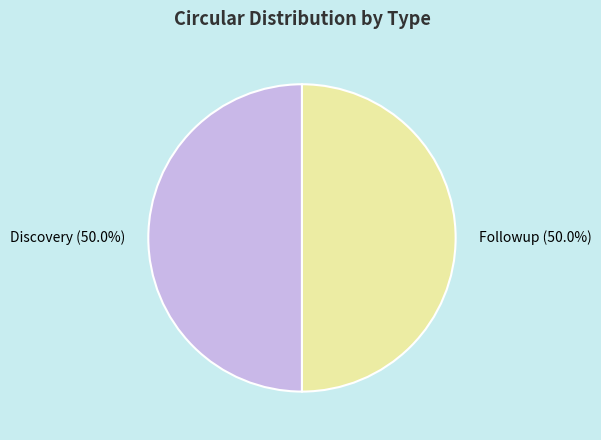

Is it true that Discovery is 50% of the pie?

True